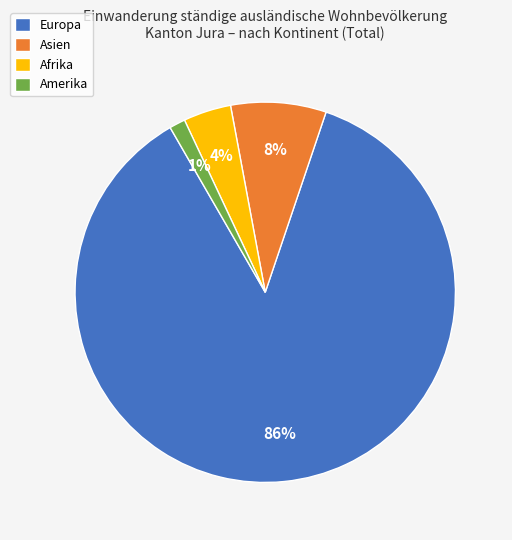

Do Asien and Afrika together represent more than half of the pie?

No